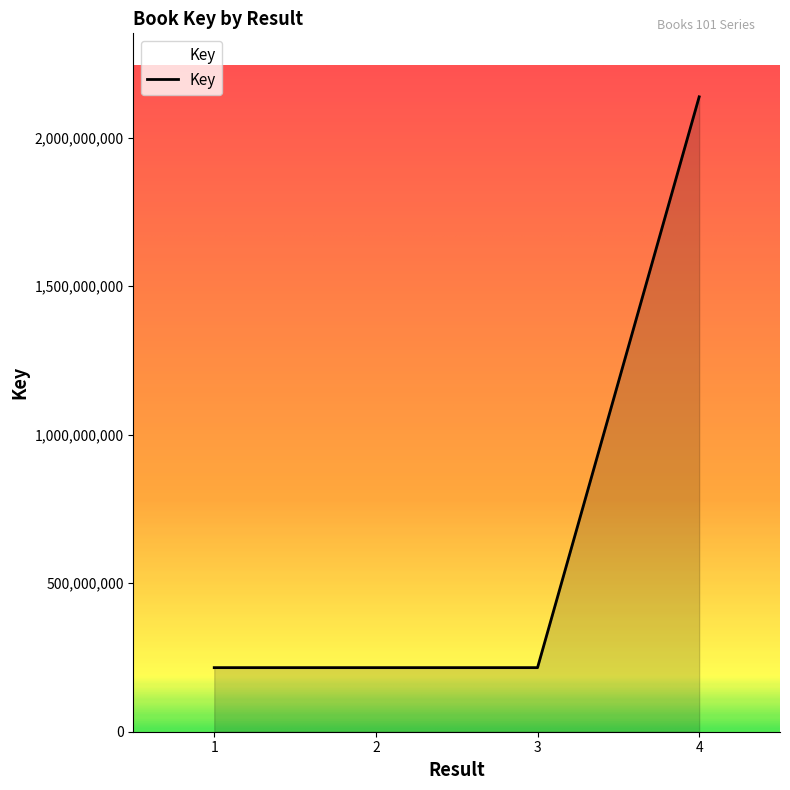

At which category does the data reach its first local peak?

2